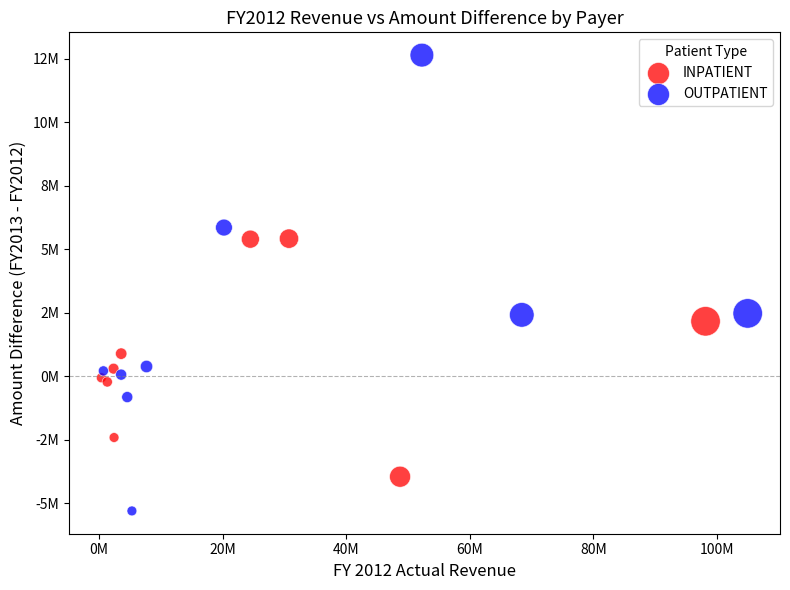

Which series reaches the maximum Y coordinate?

OUTPATIENT